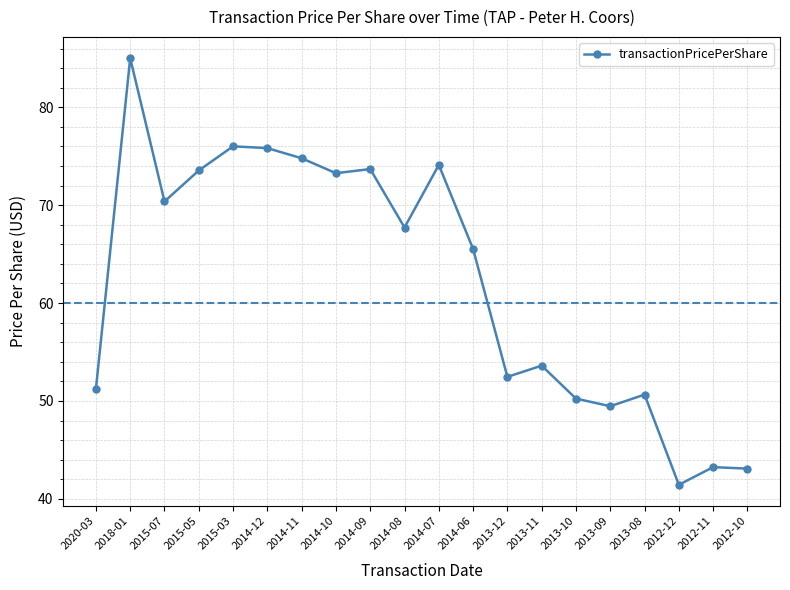

What position from the left is 2013-10?

15